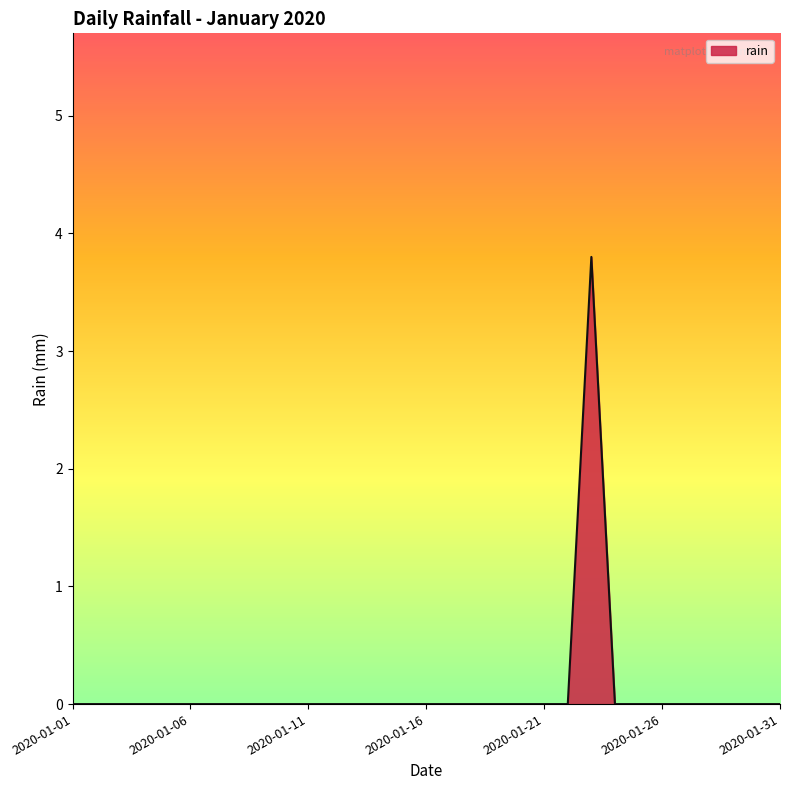

What is the difference between the maximum and minimum values?

3.8